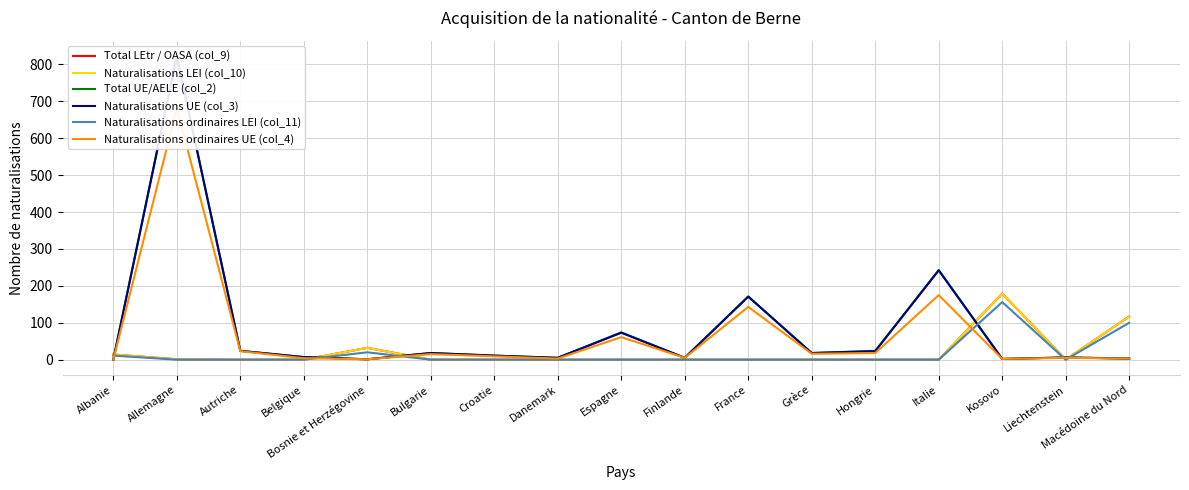

What position from the left is Macédoine du Nord?

17